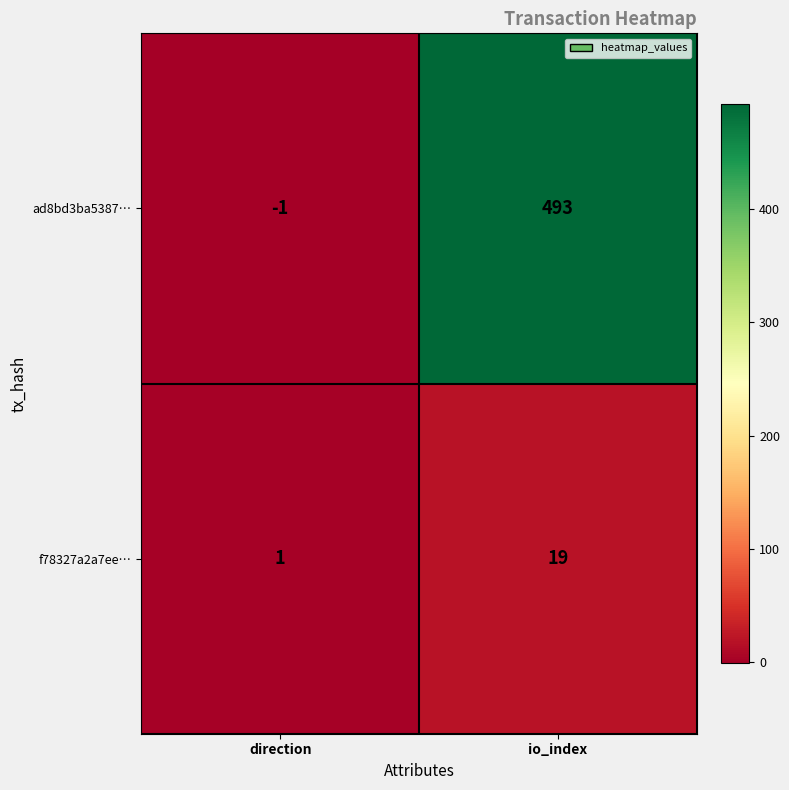

Reading left to right, extract all data points from this chart.

ad8bd3ba5387…: direction=-1	io_index=493
f78327a2a7ee…: direction=1	io_index=19